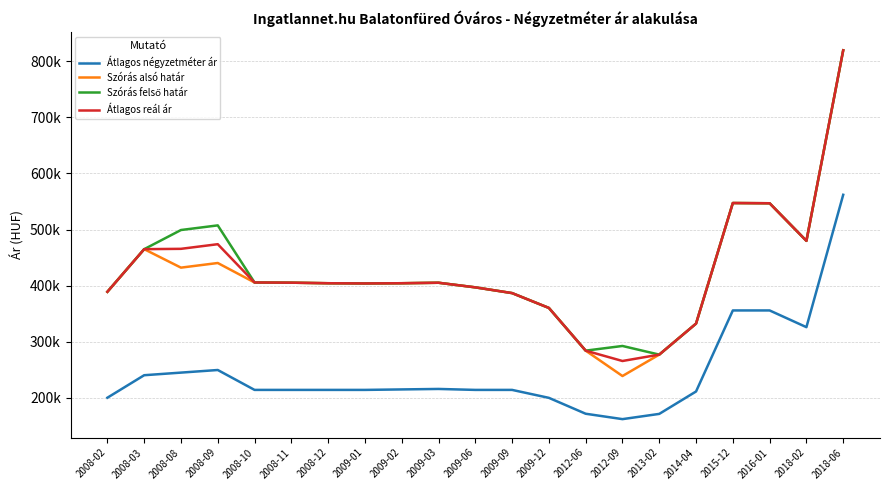

True or false: Átlagos reál ár and Átlagos négyzetméter ár intersect in this chart.

False